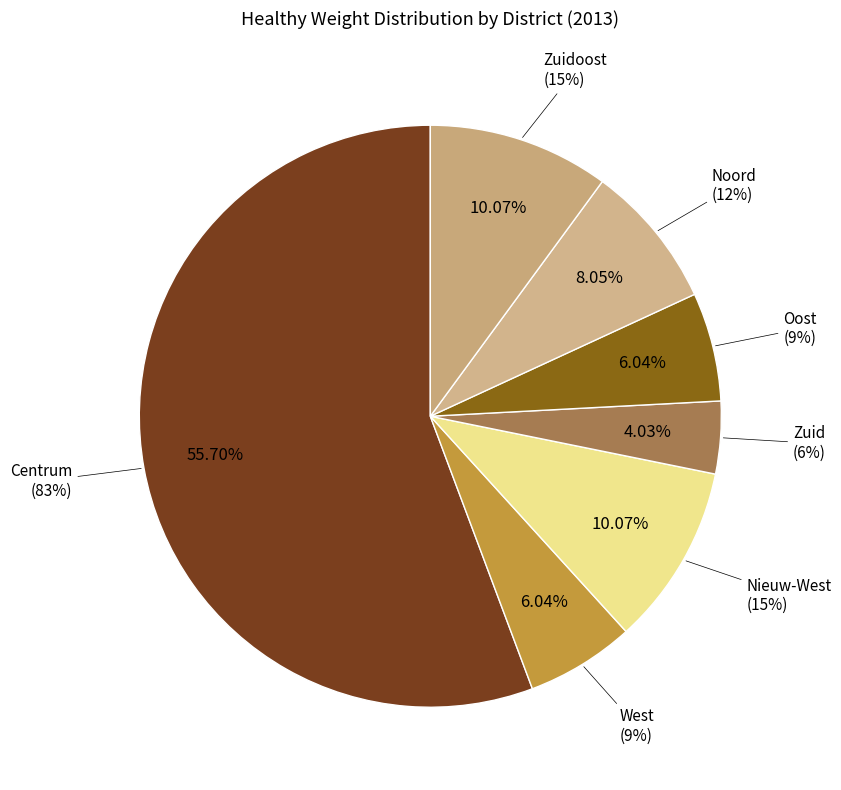

The Oost slice represents 1% of the pie. True or false?

False